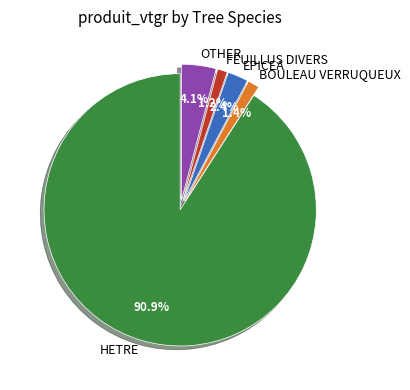

What percentage do BOULEAU VERRUQUEUX and EPICEA together represent?

3.8%